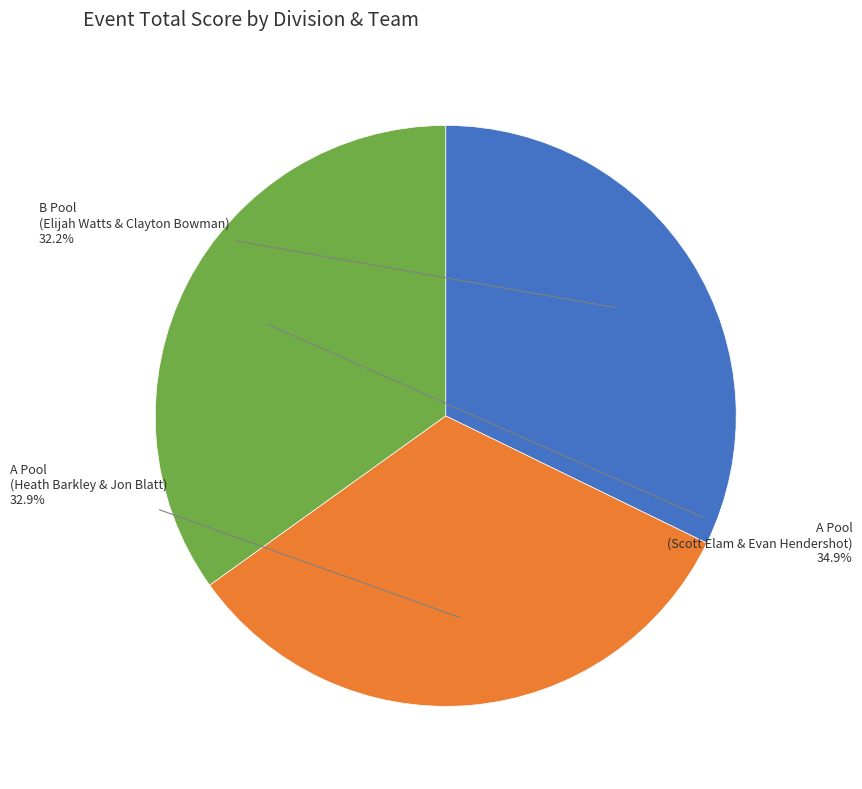

Is there a majority slice in this chart?

No